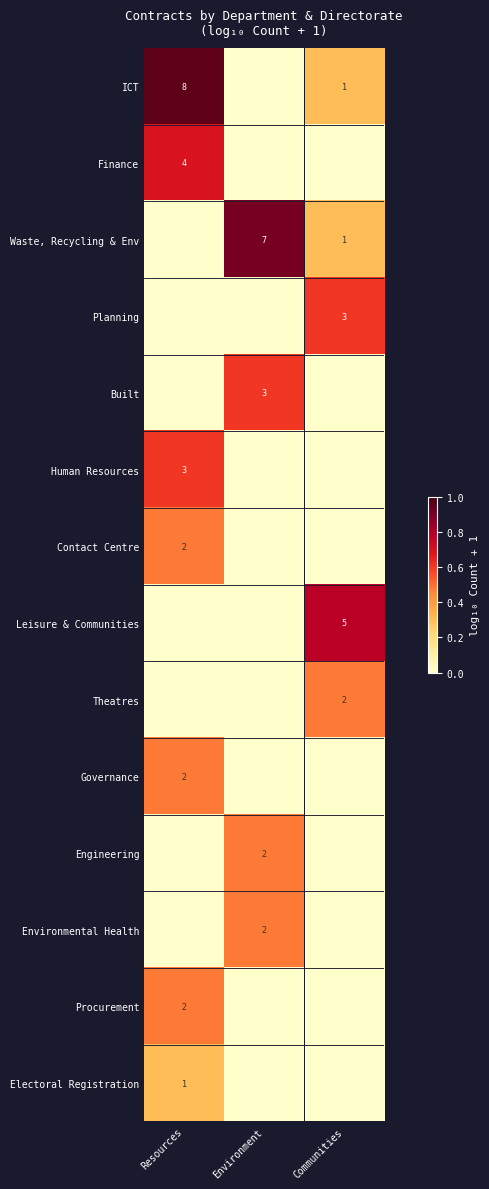

True or false: Governance has a value of 0.0 at Environment.

True